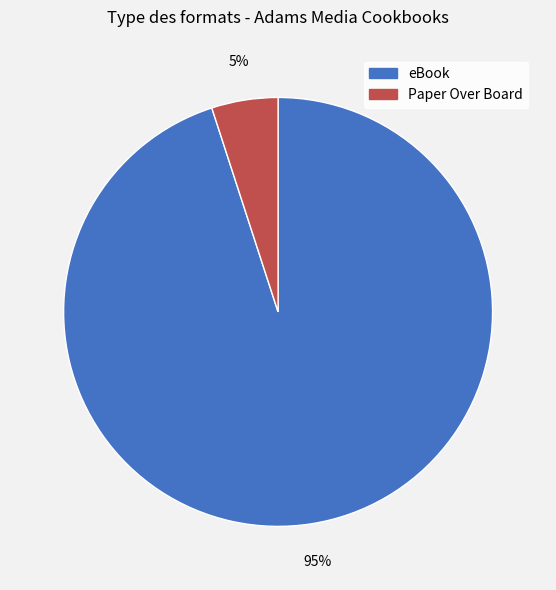

Rank the categories by value from highest to lowest.

eBook, Paper Over Board